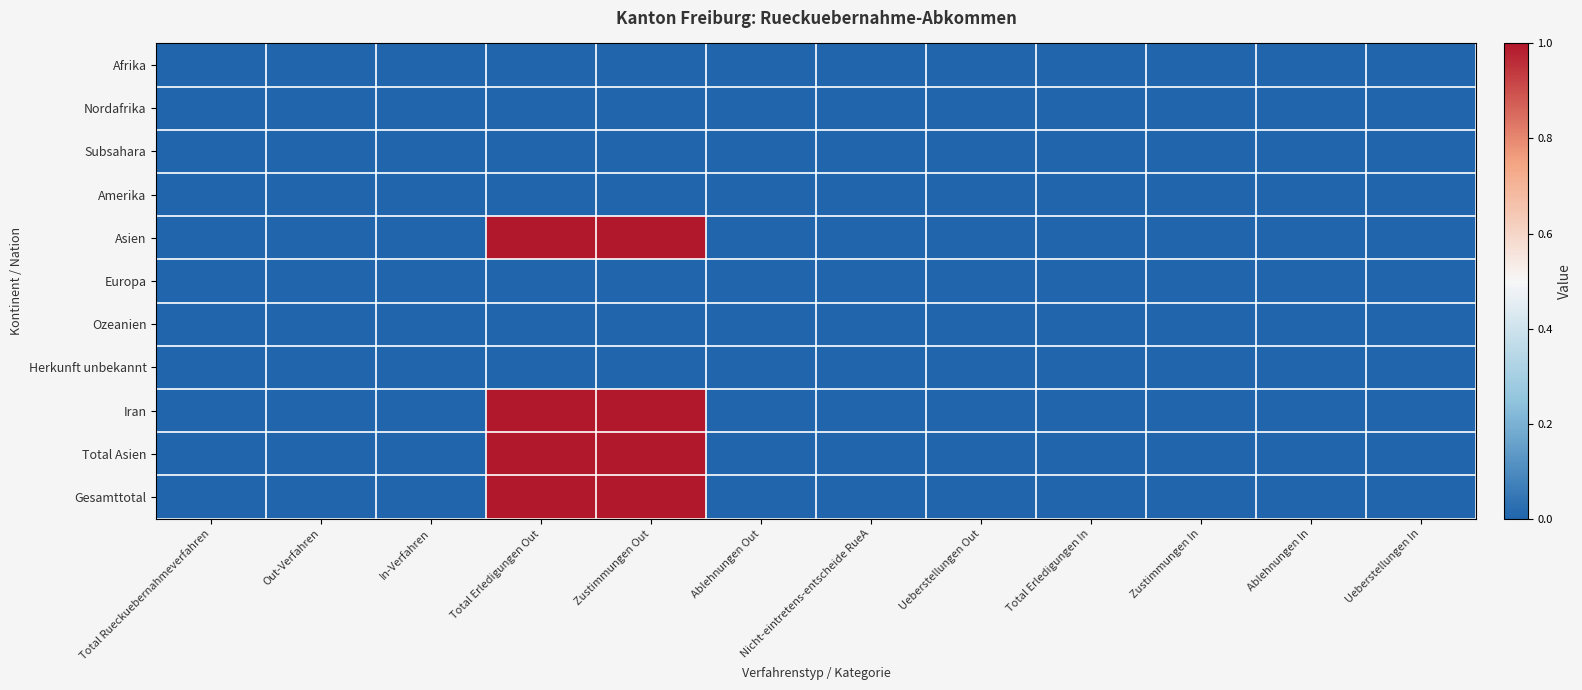

True or false: Asien has a value of 1 at Total Erledigungen Out.

True